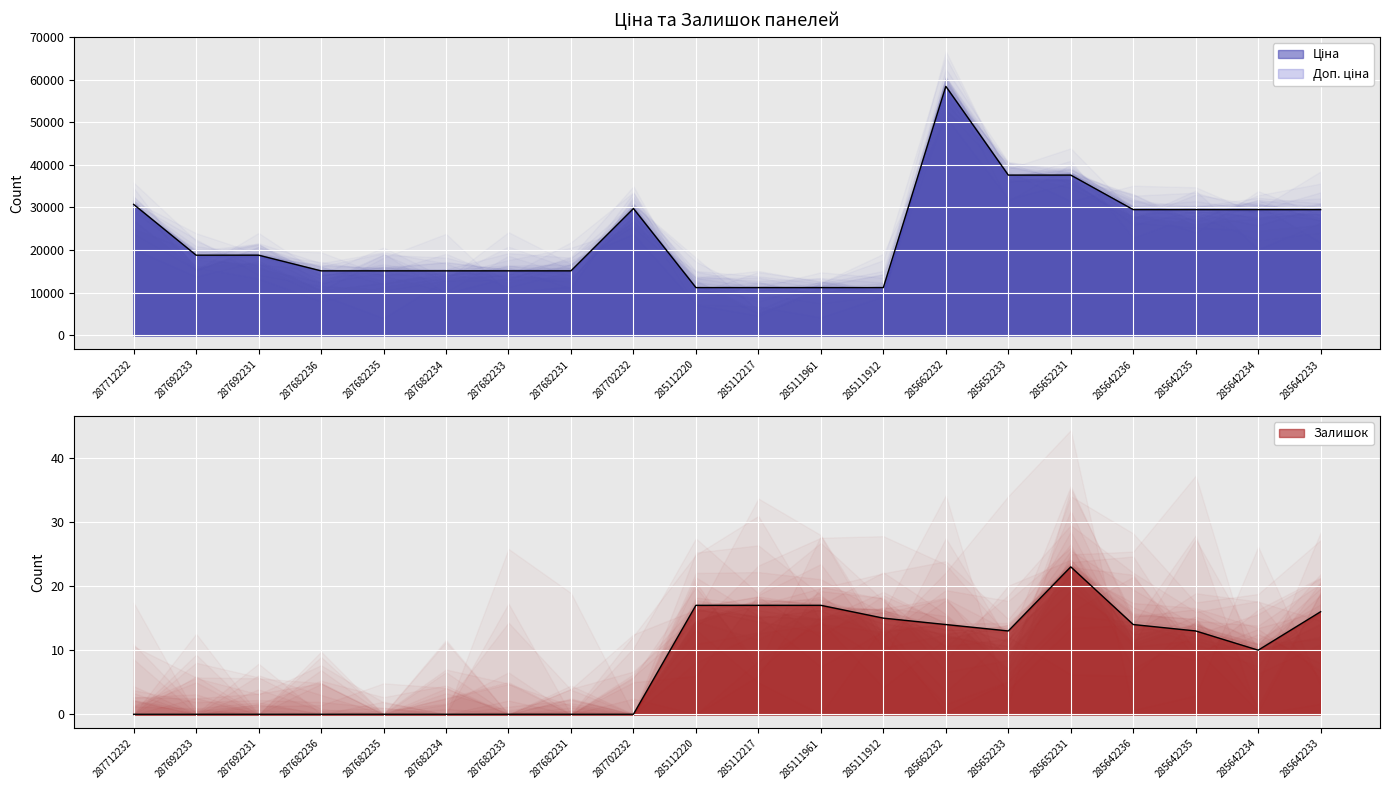

Between 287682233 and 285642235, which series saw the biggest shift?

Ціна